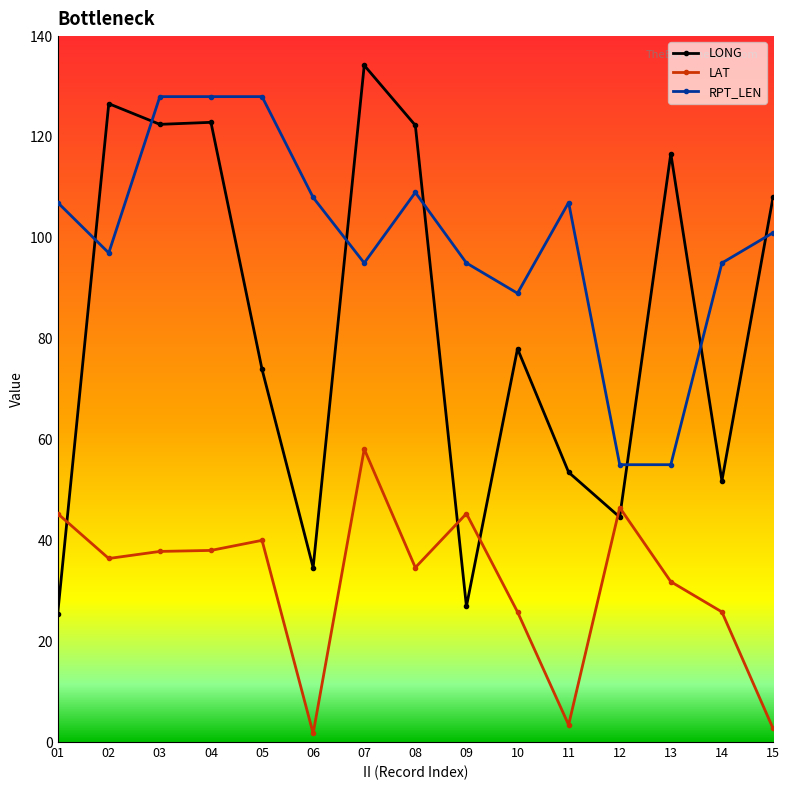

What is the lowest value of the RPT_LEN series?

55.0